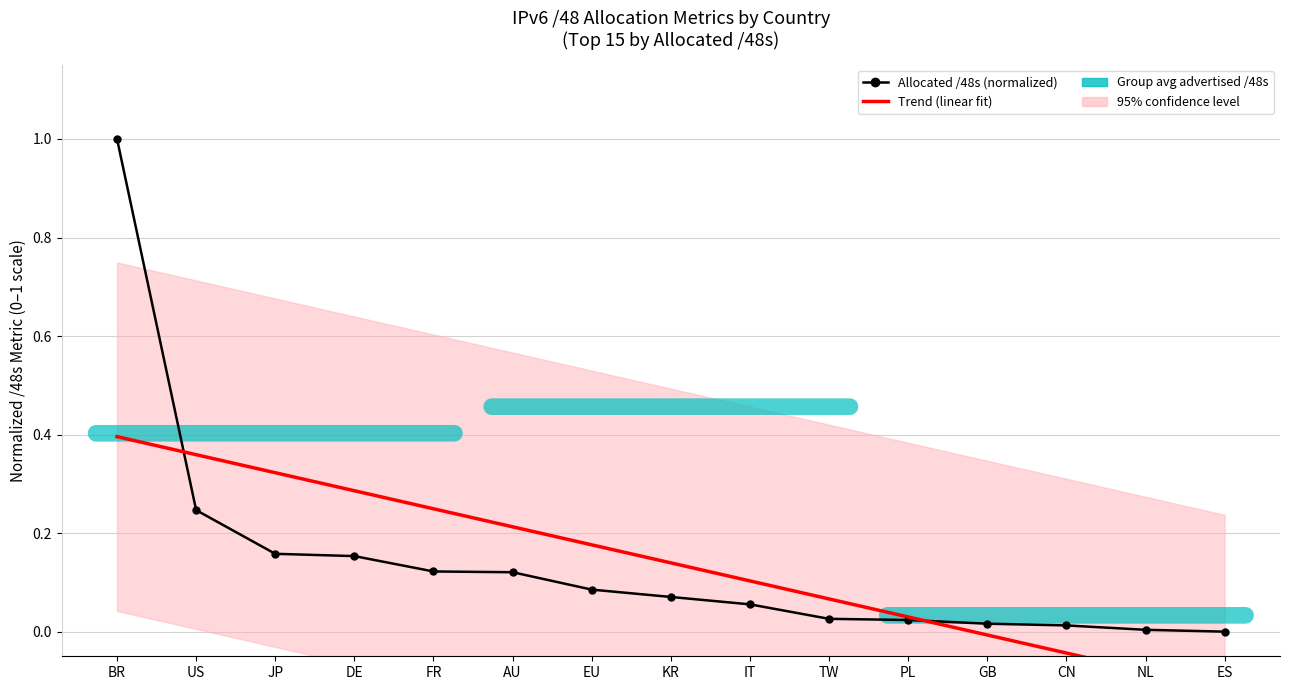

Rank the categories by Allocated /48s (normalized) value from lowest to highest.

ES, NL, CN, GB, PL, TW, IT, KR, EU, AU, FR, DE, JP, US, BR